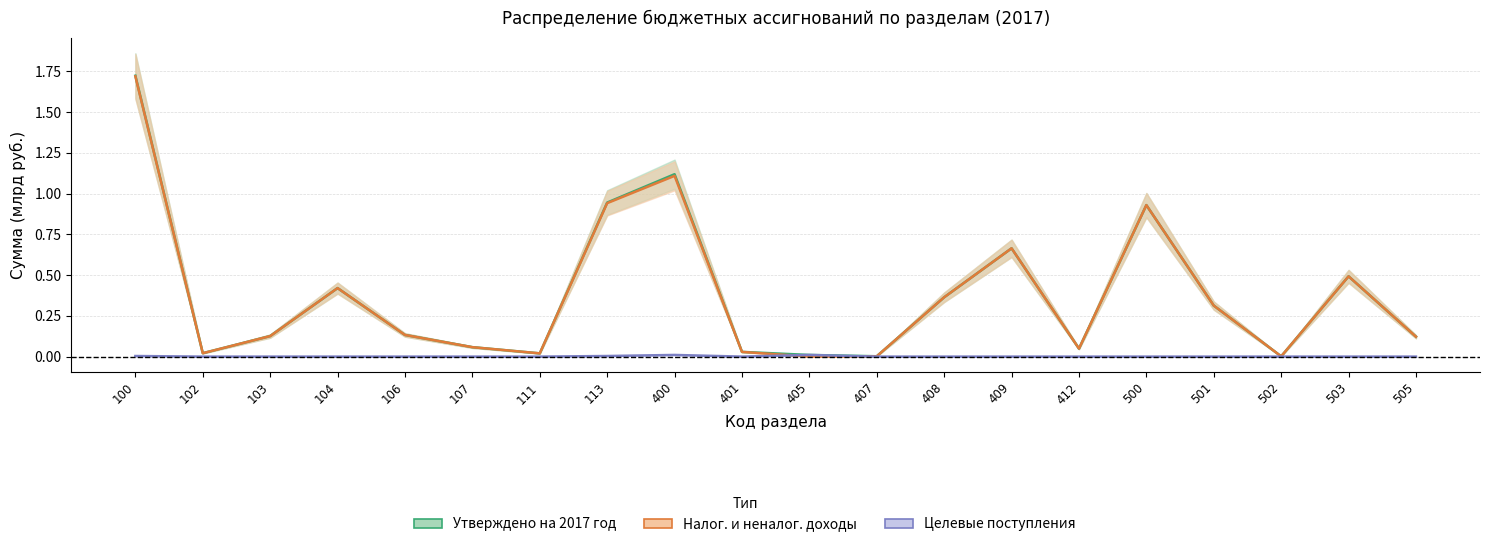

Between 102 and 407, which series saw the biggest shift?

Утверждено на 2017 год